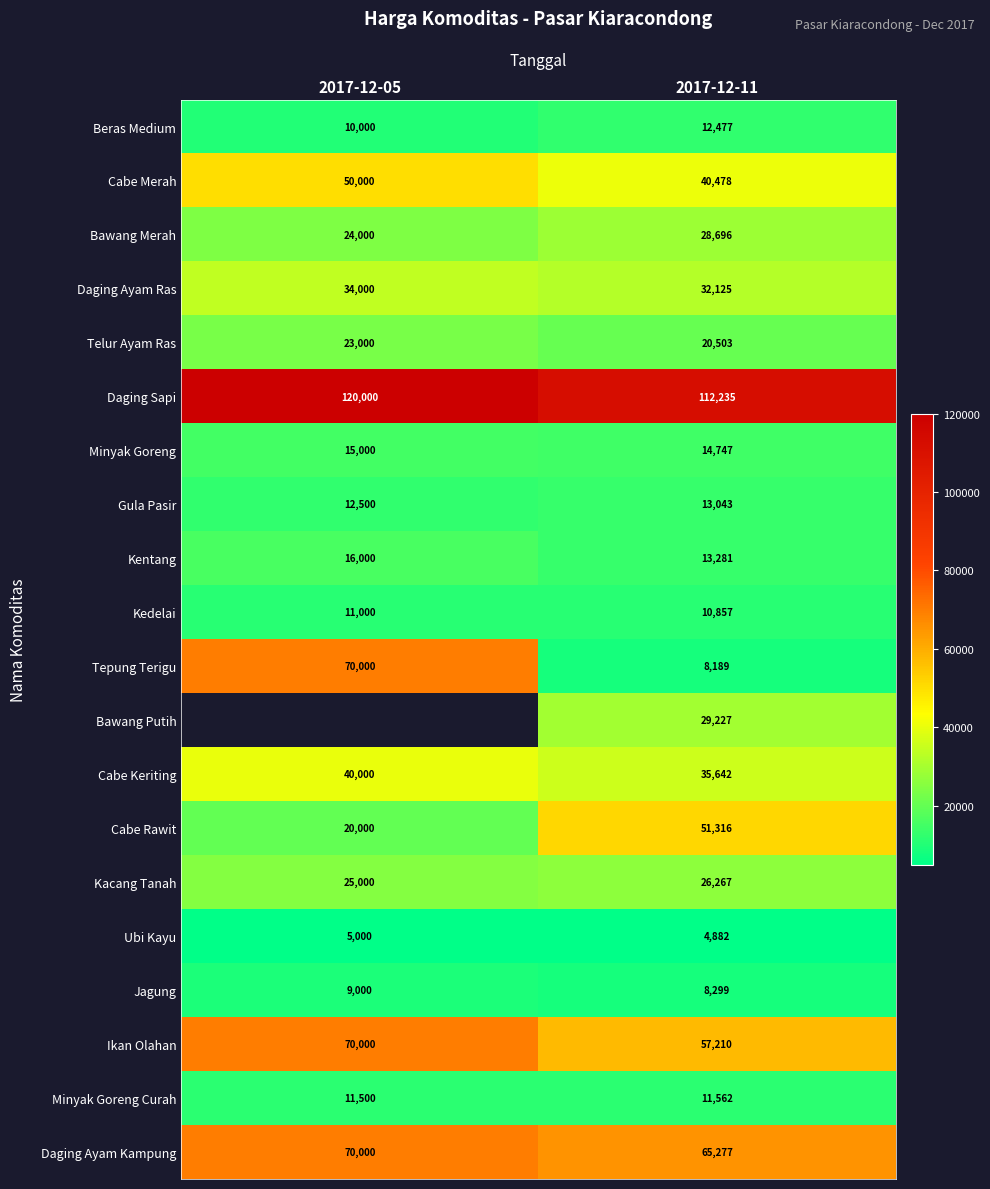

At how many categories does at least one series exceed 40228?

2